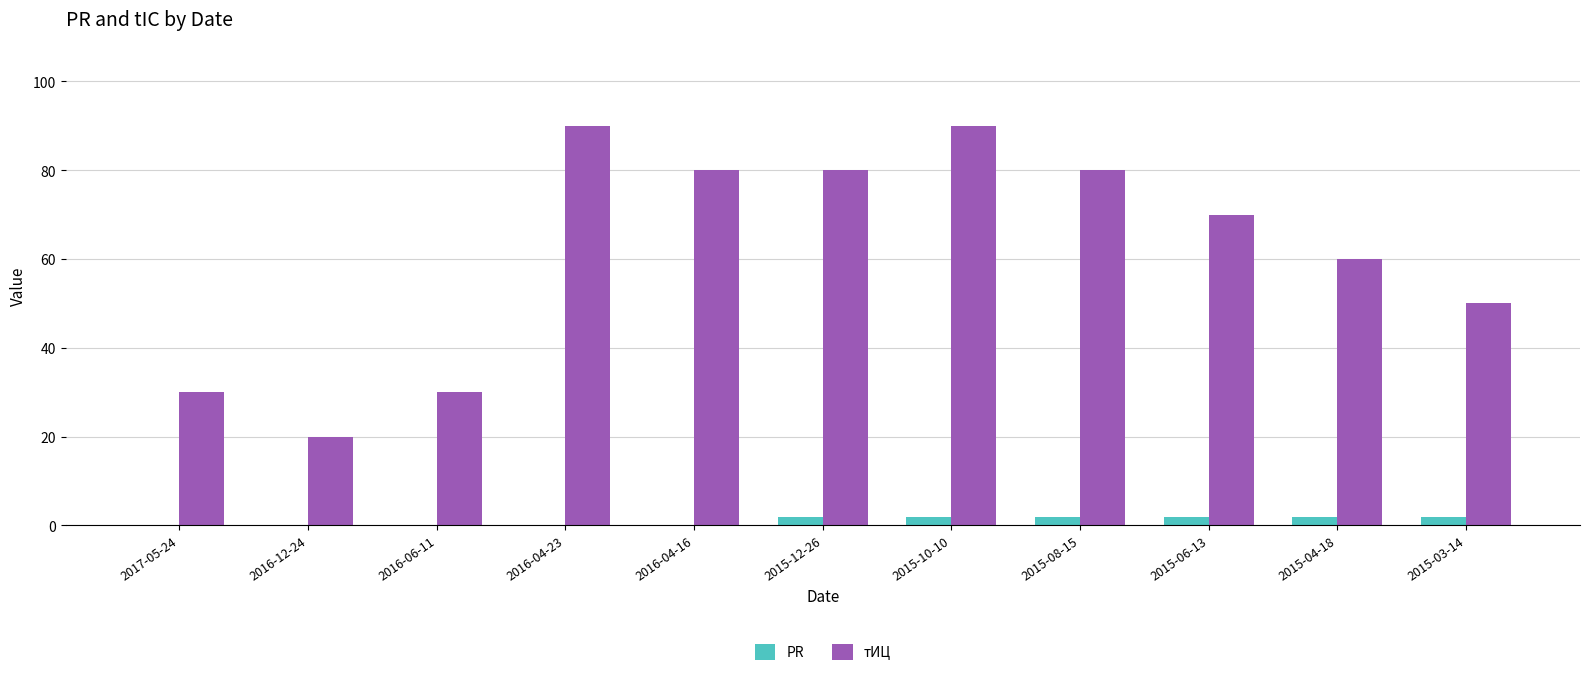

What are all the series names shown in the legend?

PR, тИЦ